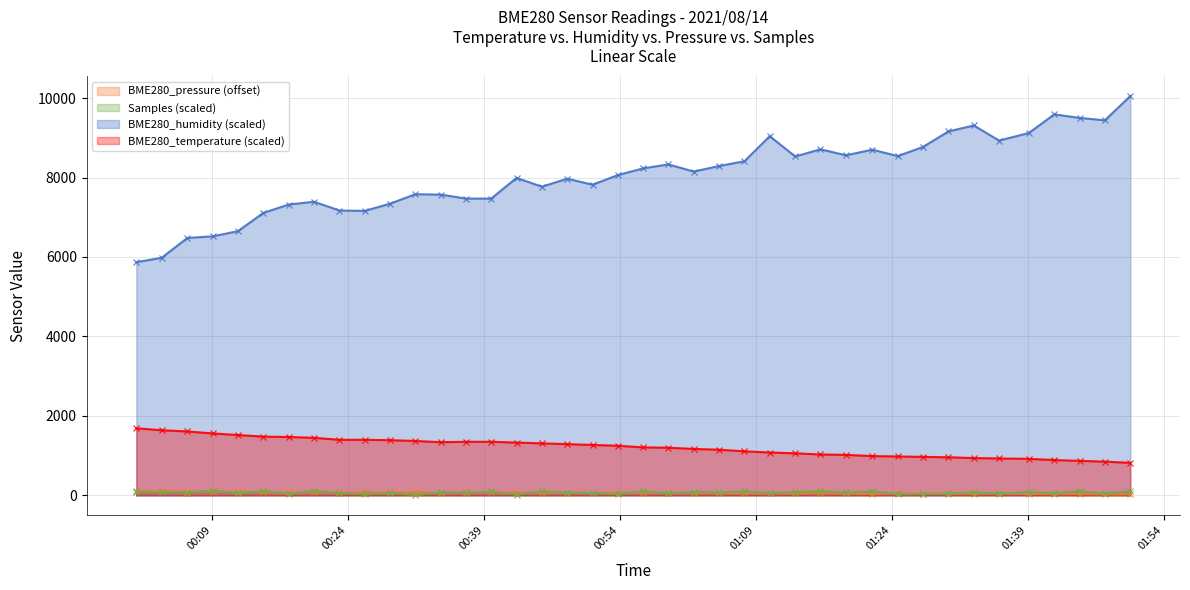

What is the minimum value for BME280_pressure?

27.7